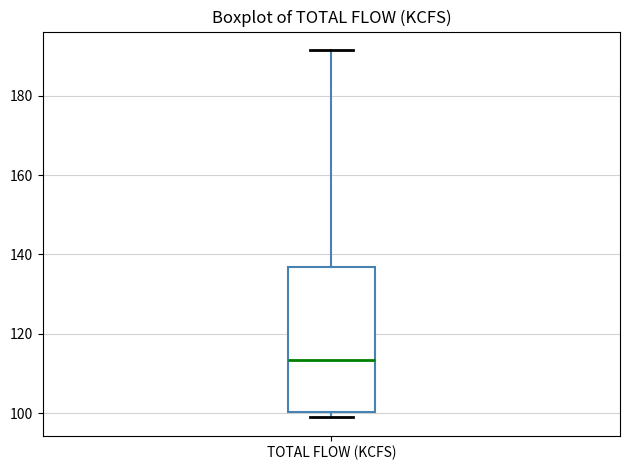

Where is the lower edge of the box for TOTAL FLOW (KCFS) on the y-axis? The values are not printed on the chart, so give them approximately, as read against the axis.

100